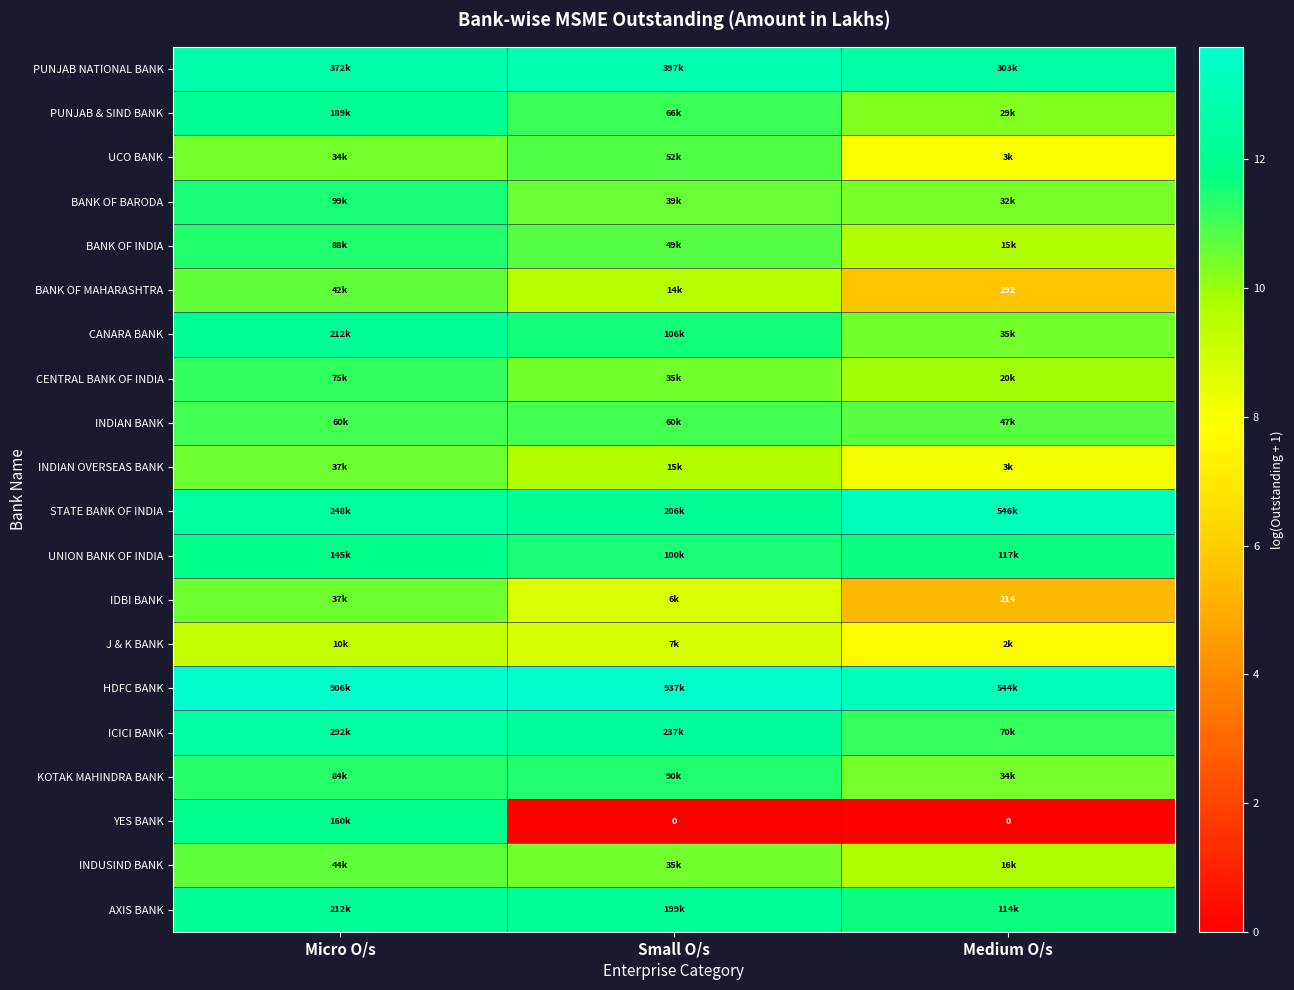

What is the spread (max minus min) of values at Medium O/s?

13.2